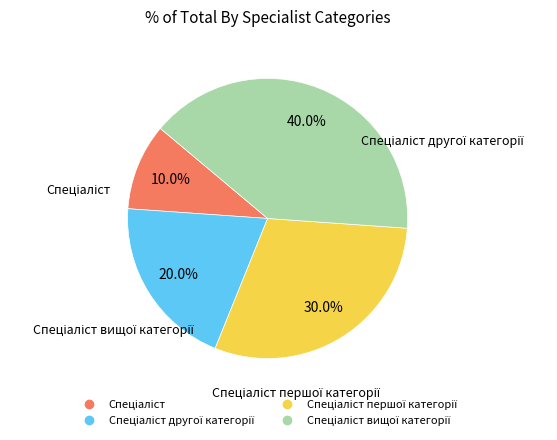

Is there any slice that represents more than half of the pie?

No